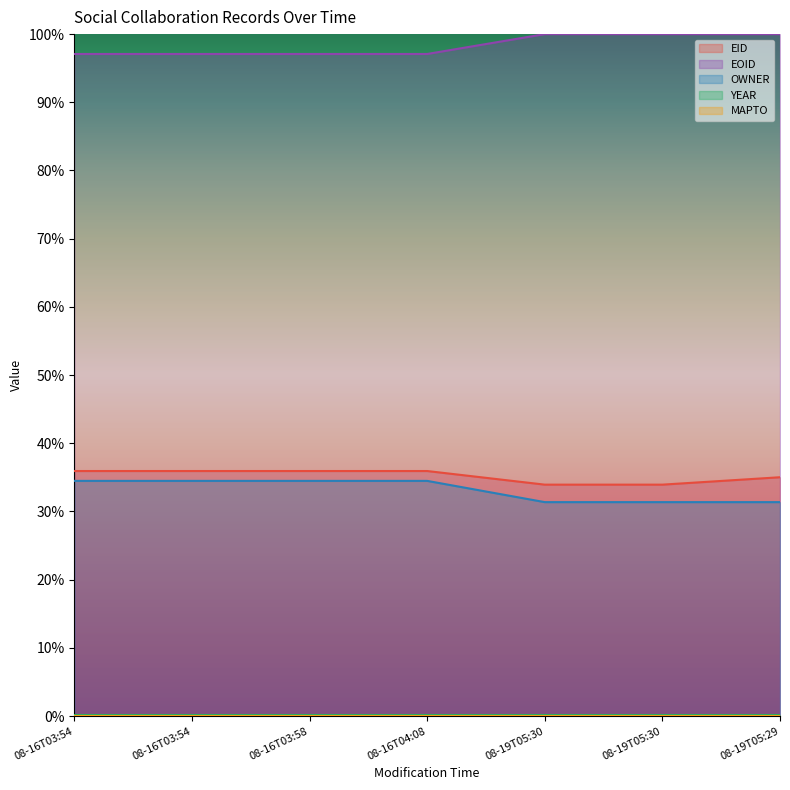

What is the highest value of the EID series?

35.9